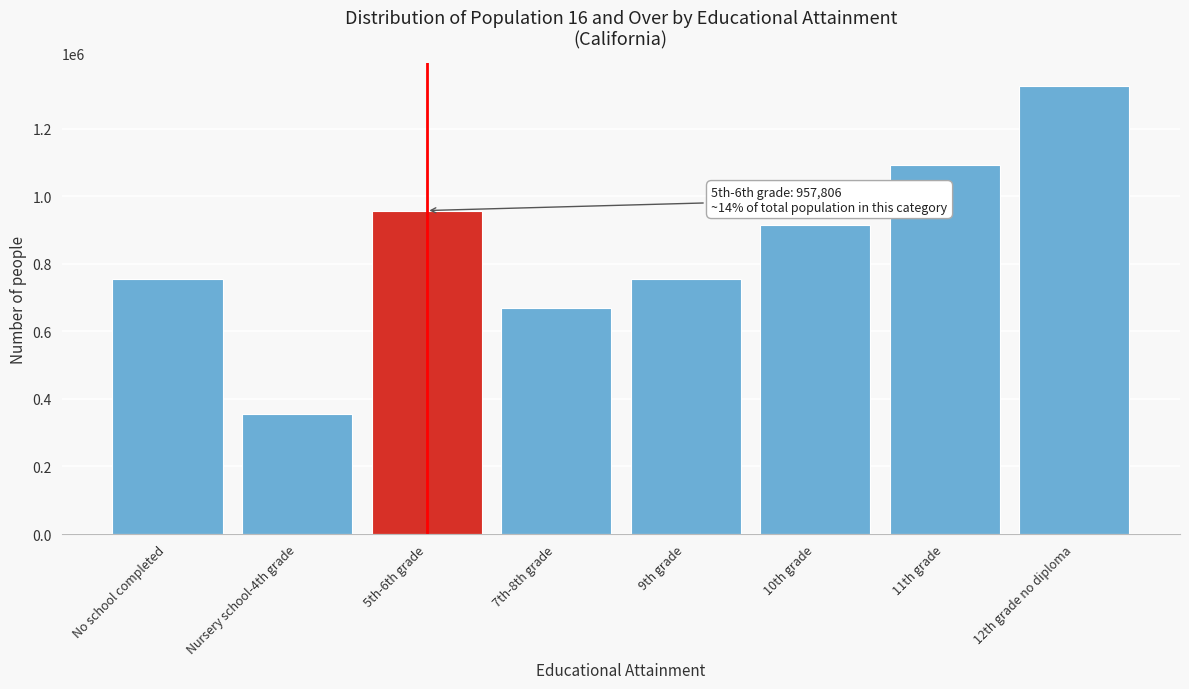

What is the label of the 7th bar from the right?

Nursery school-4th grade